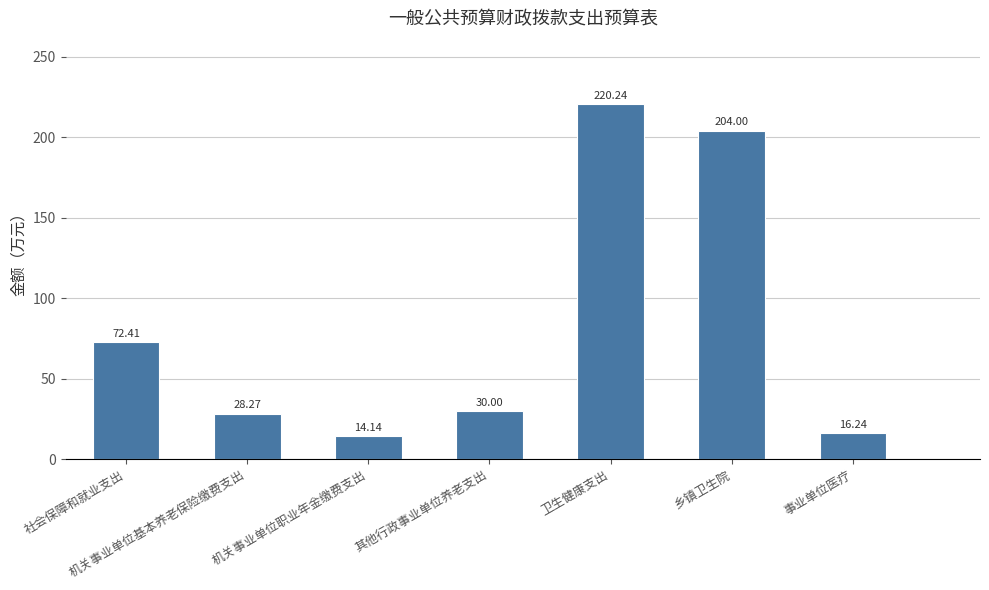

How many data points are less than 30?

3